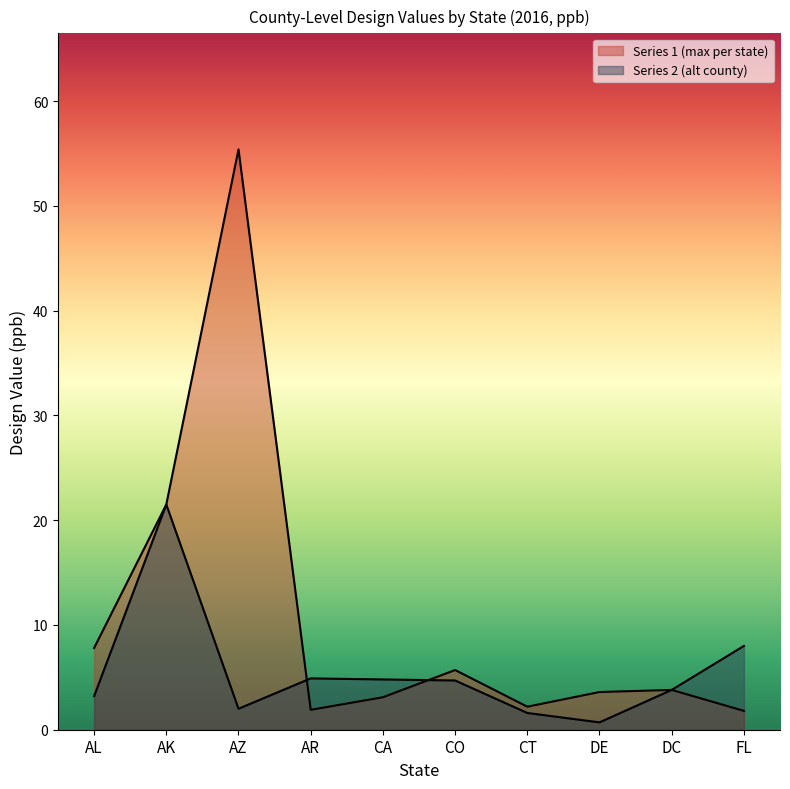

What is the sum of the Jefferson/Fairbanks/Gila/Pulaski/Alameda/Adams/Fairfield/New Castle/District/Broward values at CA and DC?

6.9